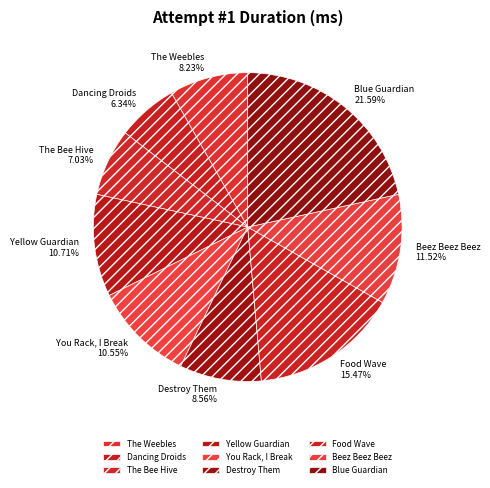

Is it true that Beez Beez Beez is 12% of the pie?

True